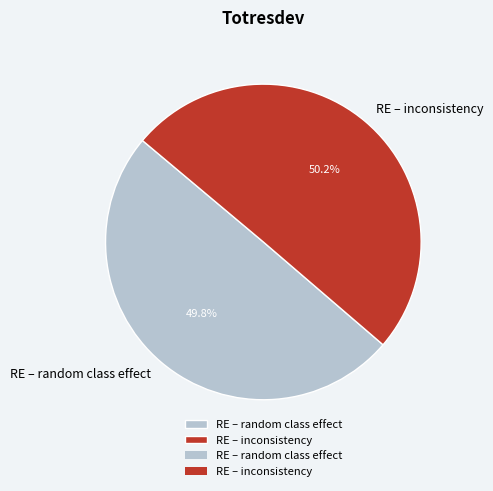

What percentage do RE – inconsistency and RE – random class effect together represent?

100.0%